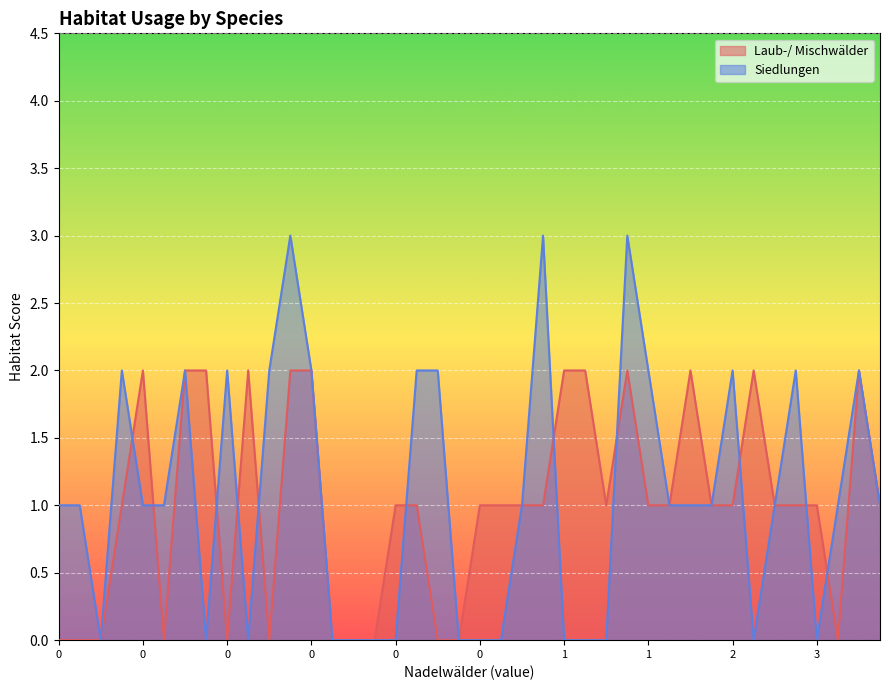

Count the Siedlungen values in the range 0 to 2.

37